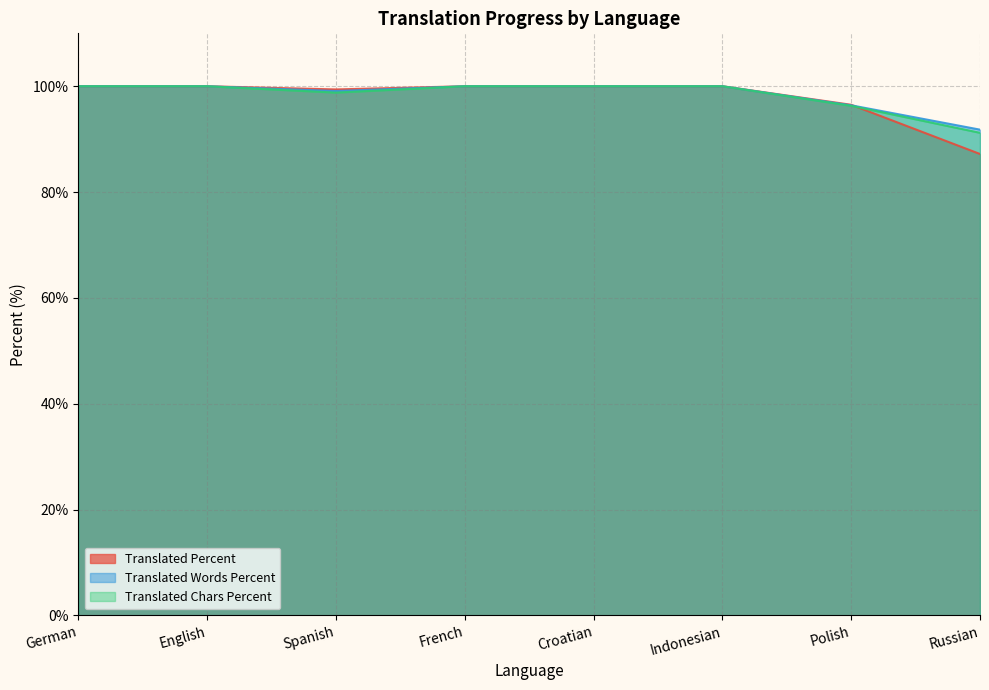

What is the value of the translated_words_percent point at the 2nd from the left?

100.0